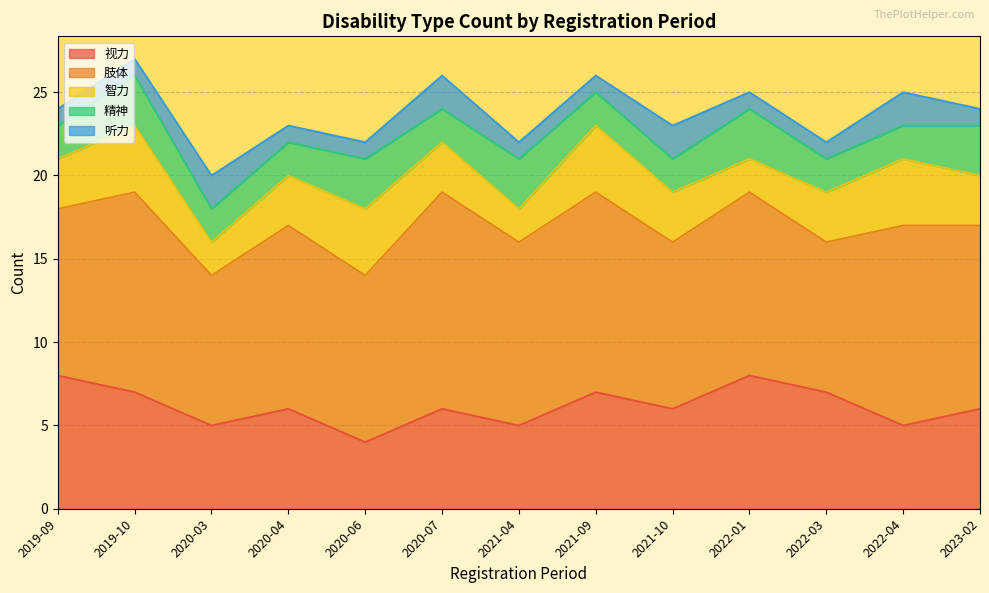

What is the difference between the highest and lowest values at 2020-04?

10